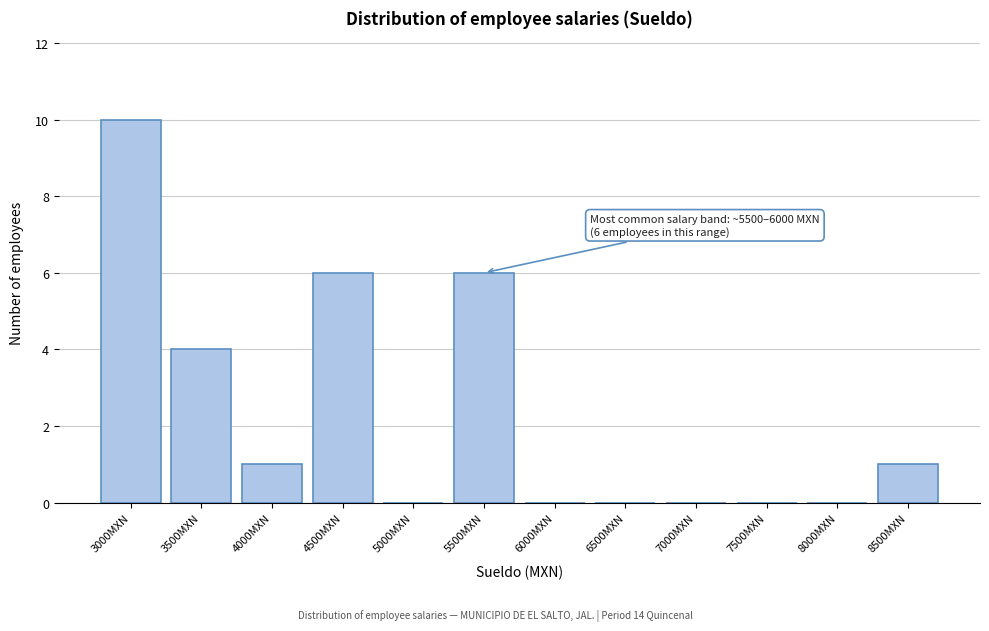

Reading right to left, extract all data points from this chart.

8500MXN=1	8000MXN=0	7500MXN=0	7000MXN=0	6500MXN=0	6000MXN=0	5500MXN=6	5000MXN=0	4500MXN=6	4000MXN=1	3500MXN=4	3000MXN=10